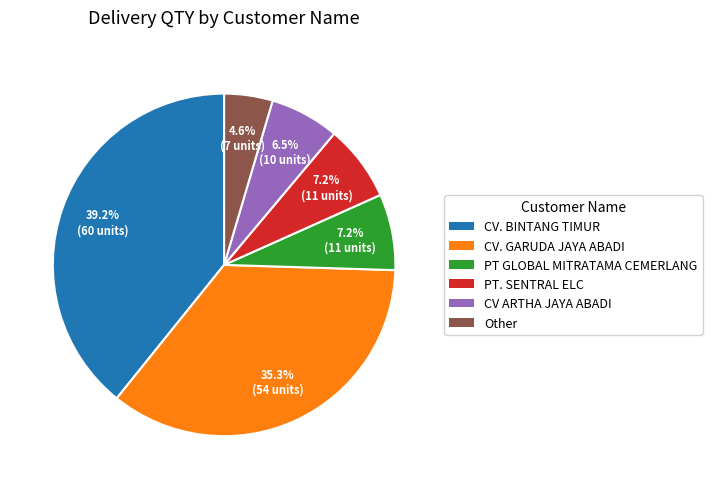

To the nearest percent, what is the average slice percentage?

17%